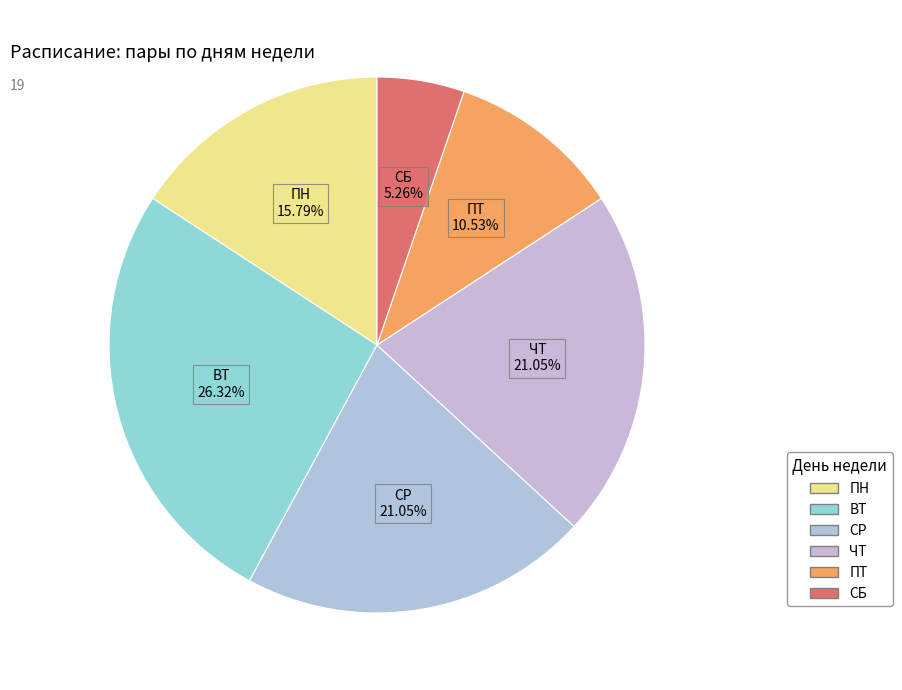

What is the ratio of the value at ВТ to the value at ПН?

1.7